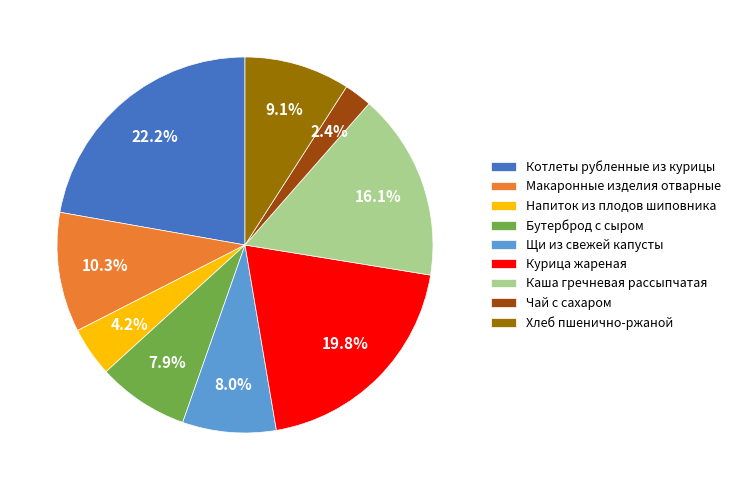

To the nearest percent, what is the difference between the Напиток из плодов шиповника and Макаронные изделия отварные slice percentages?

6%